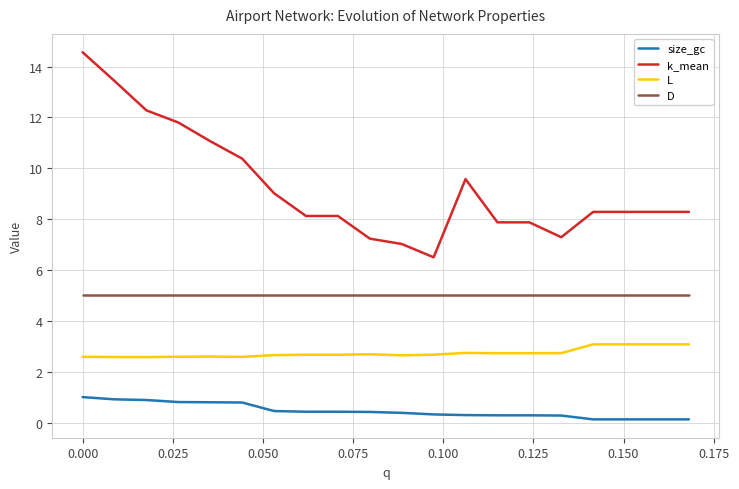

What is the maximum value for size_gc?

1.0